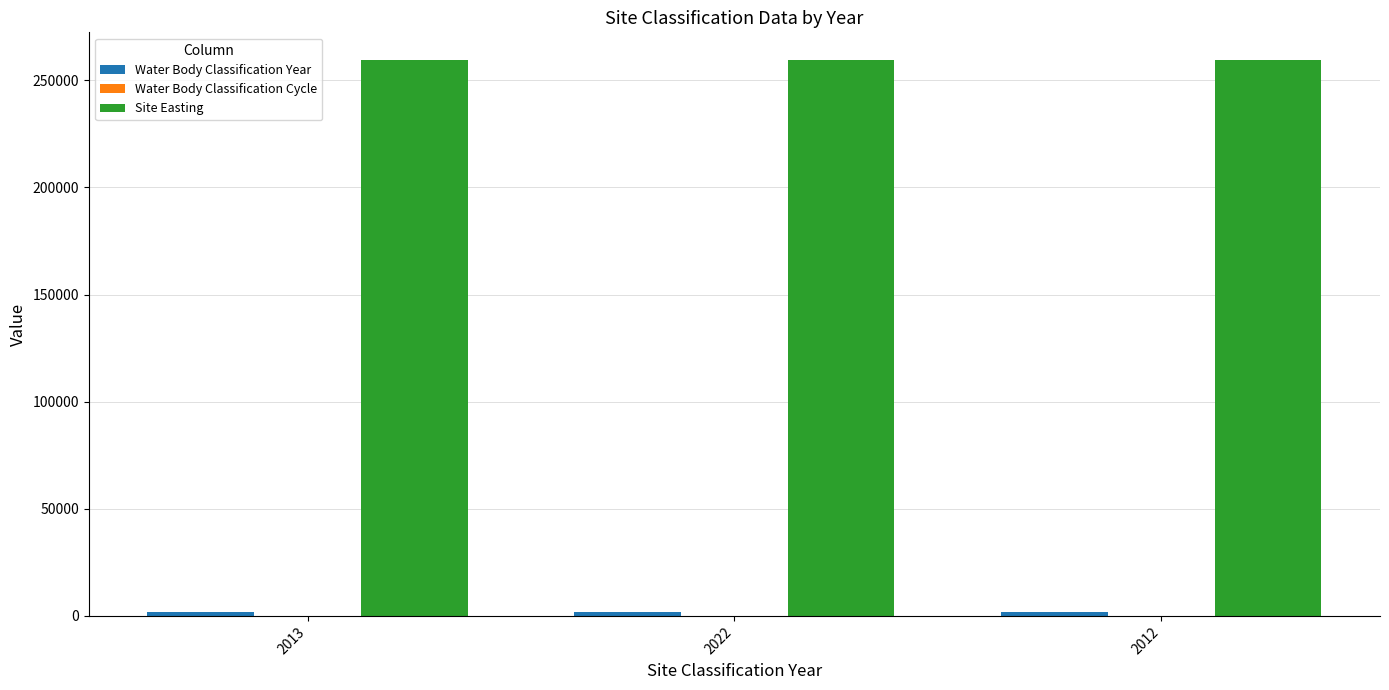

The value of Site Easting at 2022 is 259410. True or false?

True